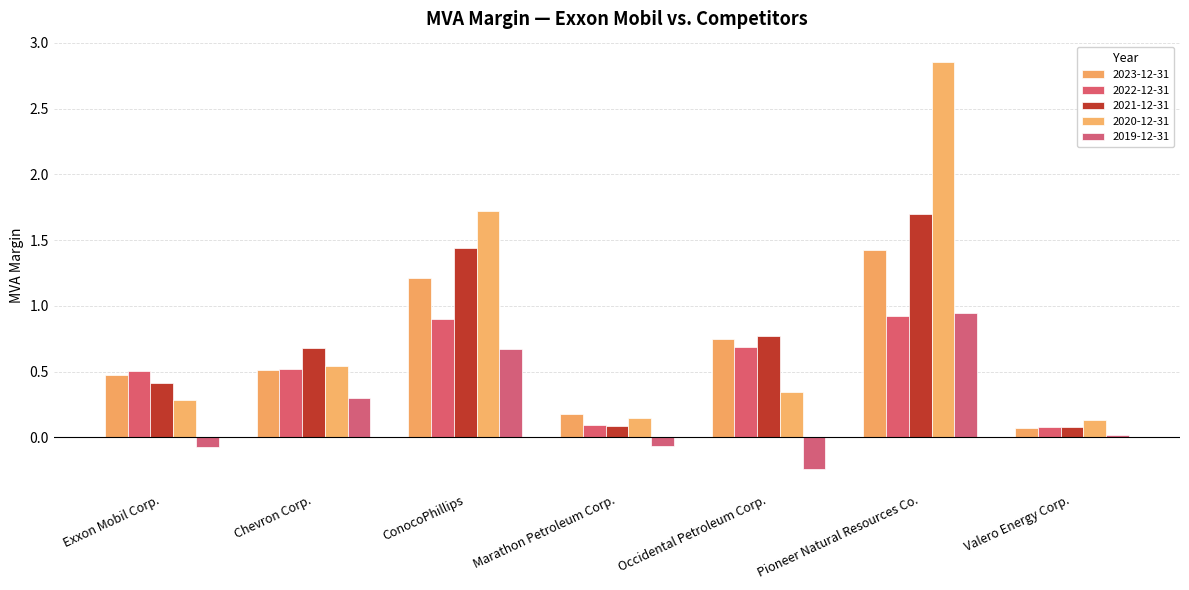

Reading left to right, transcribe all the data shown in this chart.

2023-12-31: Exxon Mobil Corp.=0.5	Chevron Corp.=0.5	ConocoPhillips=1.2	Marathon Petroleum Corp.=0.2	Occidental Petroleum Corp.=0.8	Pioneer Natural Resources Co.=1.4	Valero Energy Corp.=0.1
2022-12-31: Exxon Mobil Corp.=0.5	Chevron Corp.=0.5	ConocoPhillips=0.9	Marathon Petroleum Corp.=0.1	Occidental Petroleum Corp.=0.7	Pioneer Natural Resources Co.=0.9	Valero Energy Corp.=0.1
2021-12-31: Exxon Mobil Corp.=0.4	Chevron Corp.=0.7	ConocoPhillips=1.4	Marathon Petroleum Corp.=0.1	Occidental Petroleum Corp.=0.8	Pioneer Natural Resources Co.=1.7	Valero Energy Corp.=0.1
2020-12-31: Exxon Mobil Corp.=0.3	Chevron Corp.=0.5	ConocoPhillips=1.7	Marathon Petroleum Corp.=0.1	Occidental Petroleum Corp.=0.3	Pioneer Natural Resources Co.=2.9	Valero Energy Corp.=0.1
2019-12-31: Exxon Mobil Corp.=-0.1	Chevron Corp.=0.3	ConocoPhillips=0.7	Marathon Petroleum Corp.=-0.1	Occidental Petroleum Corp.=-0.2	Pioneer Natural Resources Co.=0.9	Valero Energy Corp.=0.0